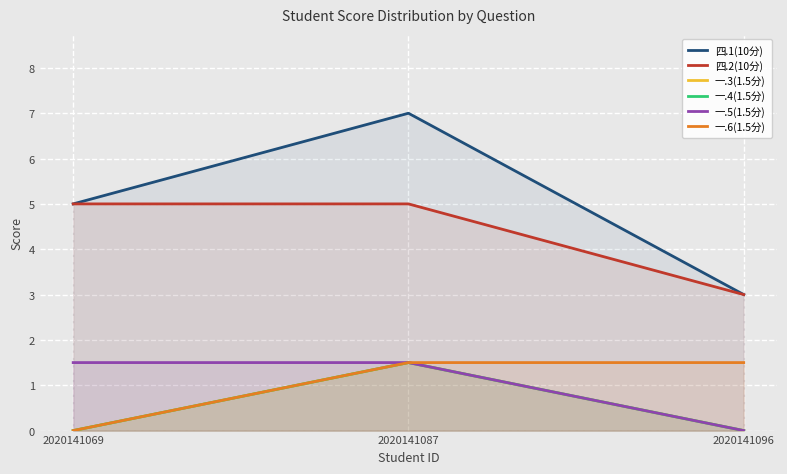

What is the spread (max minus min) of values at 2020141069?

5.0